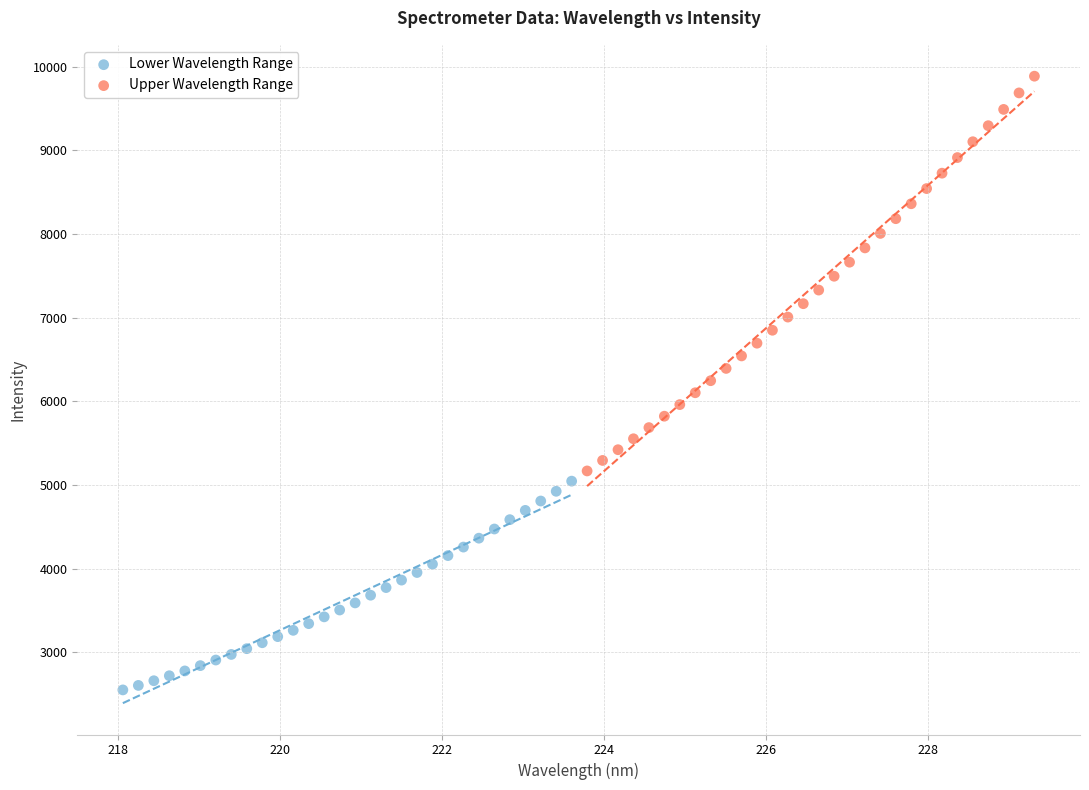

Which series contains the highest Y value?

Upper Wavelength Range